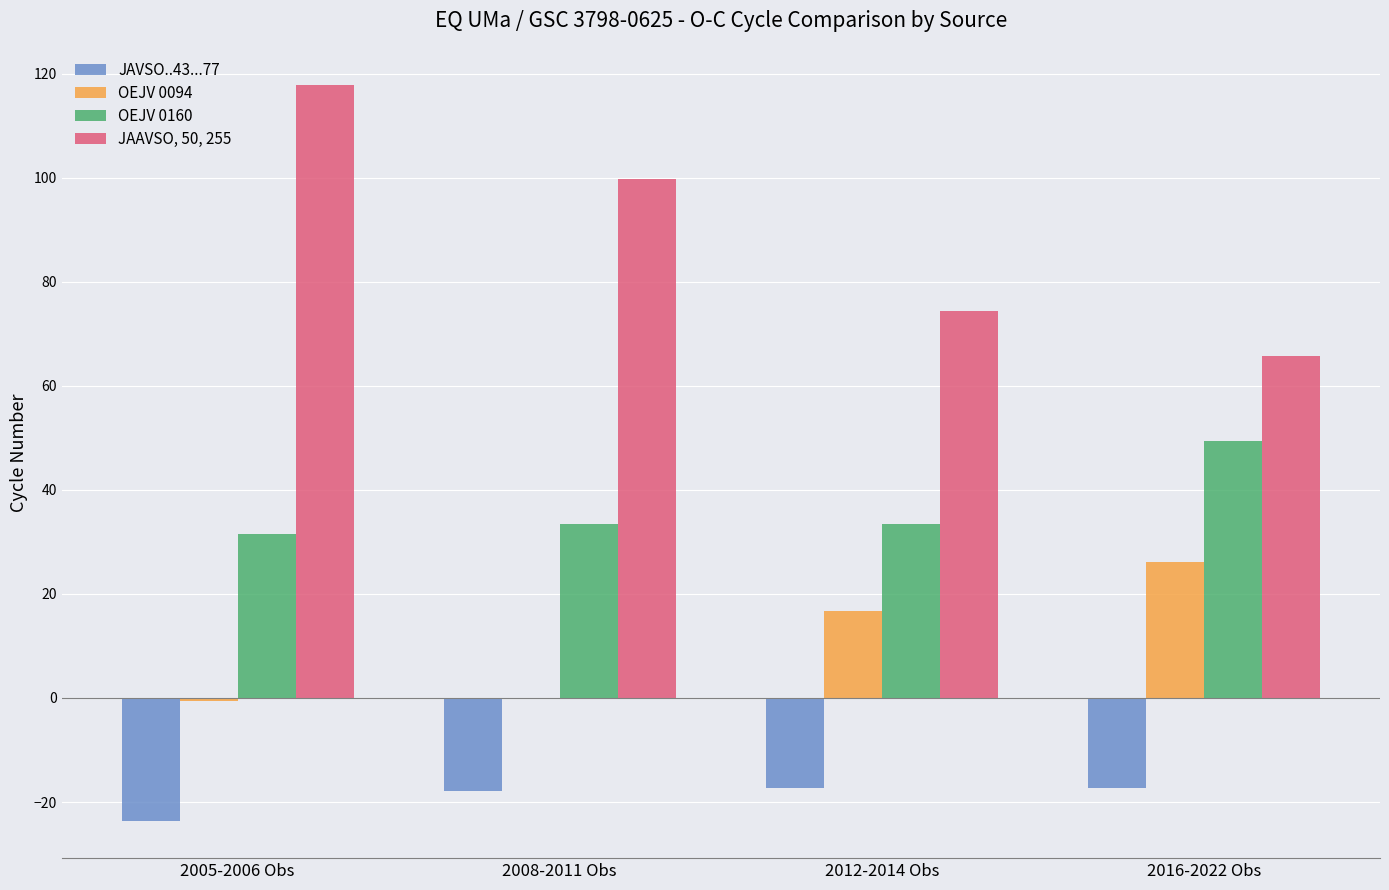

How many series are shown in this chart?

4